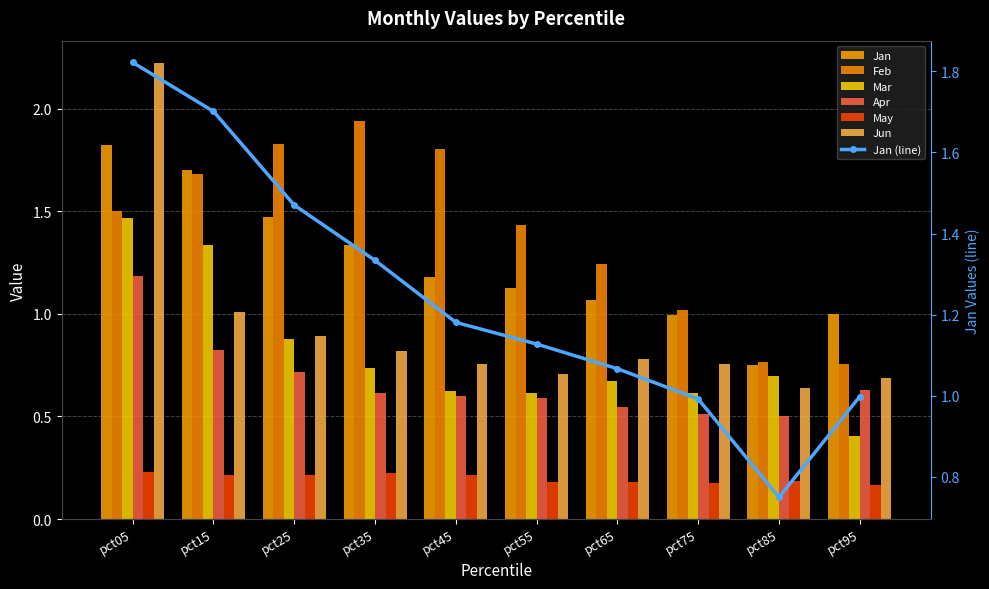

Reading left to right, what are all the values shown in this chart?

Jan: 1.8	1.7	1.5	1.3	1.2	1.1	1.1	1.0	0.7	1.0
Feb: 1.5	1.7	1.8	1.9	1.8	1.4	1.2	1.0	0.8	0.8
Mar: 1.5	1.3	0.9	0.7	0.6	0.6	0.7	0.6	0.7	0.4
Apr: 1.2	0.8	0.7	0.6	0.6	0.6	0.5	0.5	0.5	0.6
May: 0.2	0.2	0.2	0.2	0.2	0.2	0.2	0.2	0.2	0.2
Jun: 2.2	1.0	0.9	0.8	0.8	0.7	0.8	0.8	0.6	0.7